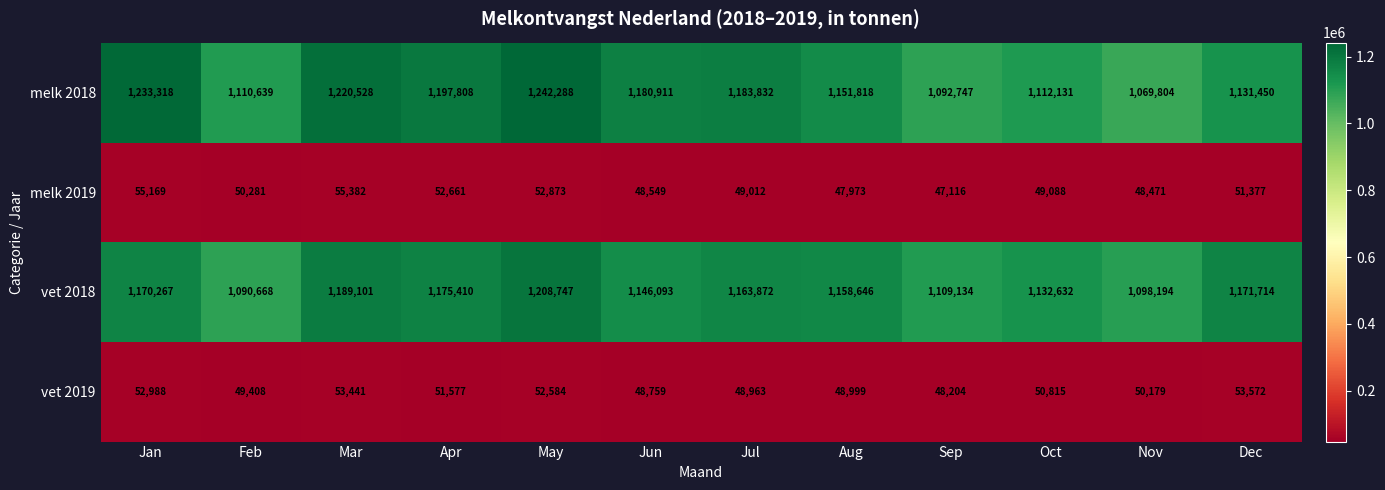

Which category has the highest value across all series?

May